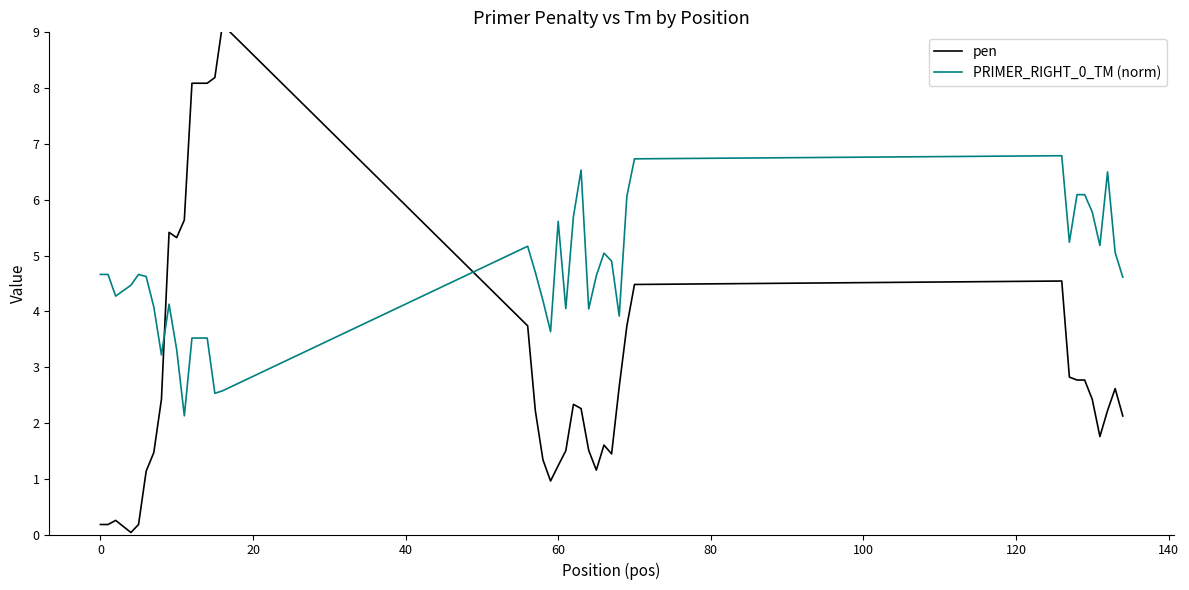

Which series has the largest range (max minus min)?

pen